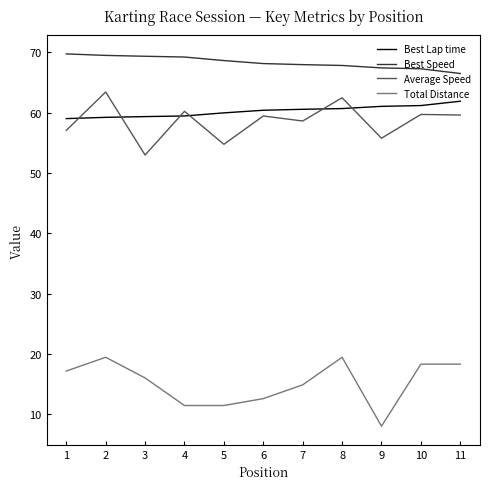

What is the greatest value displayed?

69.7